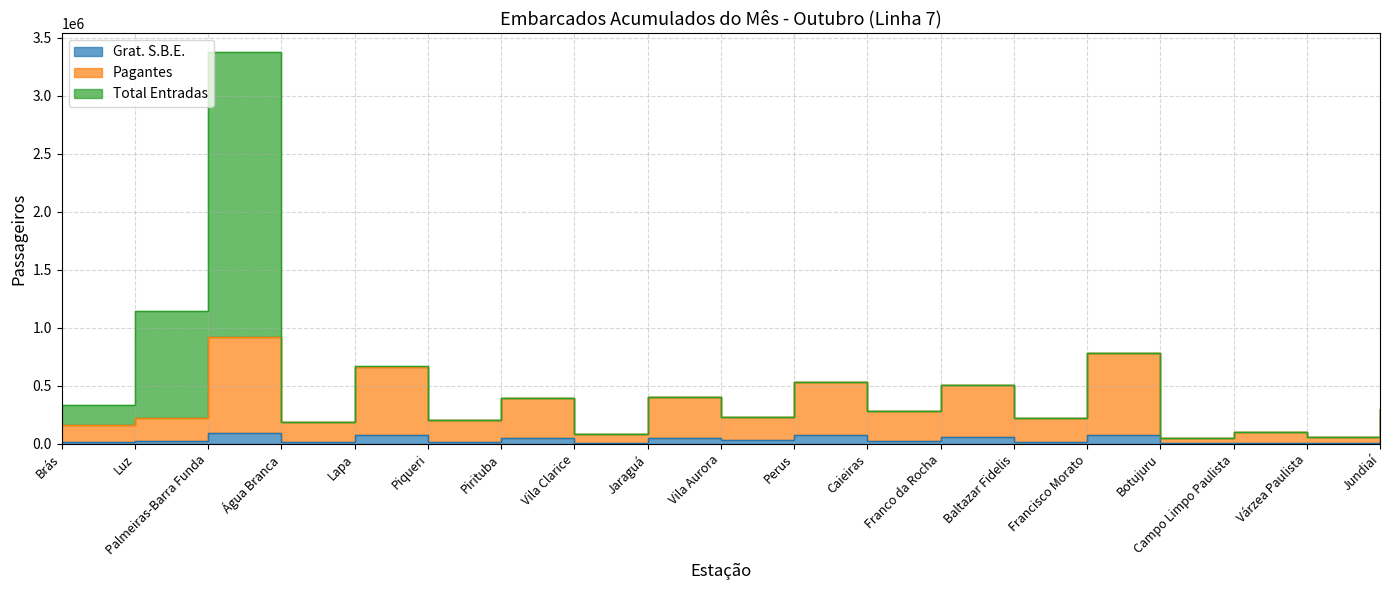

Reading left to right, what are all the values shown in this chart?

Grat. S.B.E.: Brás=18817	Luz=28899	Palmeiras-Barra Funda=92006	Água Branca=12157	Lapa=72919	Piqueri=19444	Pirituba=51366	Vila Clarice=10337	Jaraguá=53802	Vila Aurora=30589	Perus=73148	Caieiras=28575	Franco da Rocha=62637	Baltazar Fidelis=15836	Francisco Morato=77938	Botujuru=5925	Campo Limpo Paulista=9860	Várzea Paulista=3905	Jundiaí=29537
Pagantes: Brás=161814	Luz=223915	Palmeiras-Barra Funda=922886	Água Branca=185742	Lapa=661838	Piqueri=202997	Pirituba=395672	Vila Clarice=85373	Jaraguá=399959	Vila Aurora=233453	Perus=535405	Caieiras=285702	Franco da Rocha=507423	Baltazar Fidelis=219283	Francisco Morato=779486	Botujuru=47799	Campo Limpo Paulista=99469	Várzea Paulista=57485	Jundiaí=296624
Total Entradas: Brás=337125	Luz=1148508	Palmeiras-Barra Funda=3373727	Água Branca=186033	Lapa=670902	Piqueri=203960	Pirituba=397814	Vila Clarice=85735	Jaraguá=401086	Vila Aurora=234098	Perus=536831	Caieiras=287367	Franco da Rocha=508889	Baltazar Fidelis=220082	Francisco Morato=783007	Botujuru=48012	Campo Limpo Paulista=100519	Várzea Paulista=57618	Jundiaí=298166